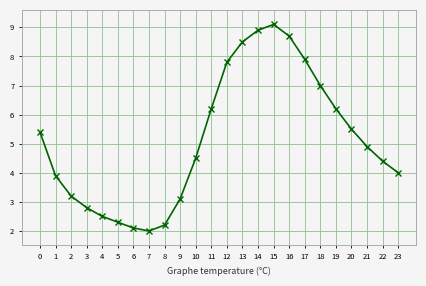

True or false: the data shows 3.7 at 15.

False